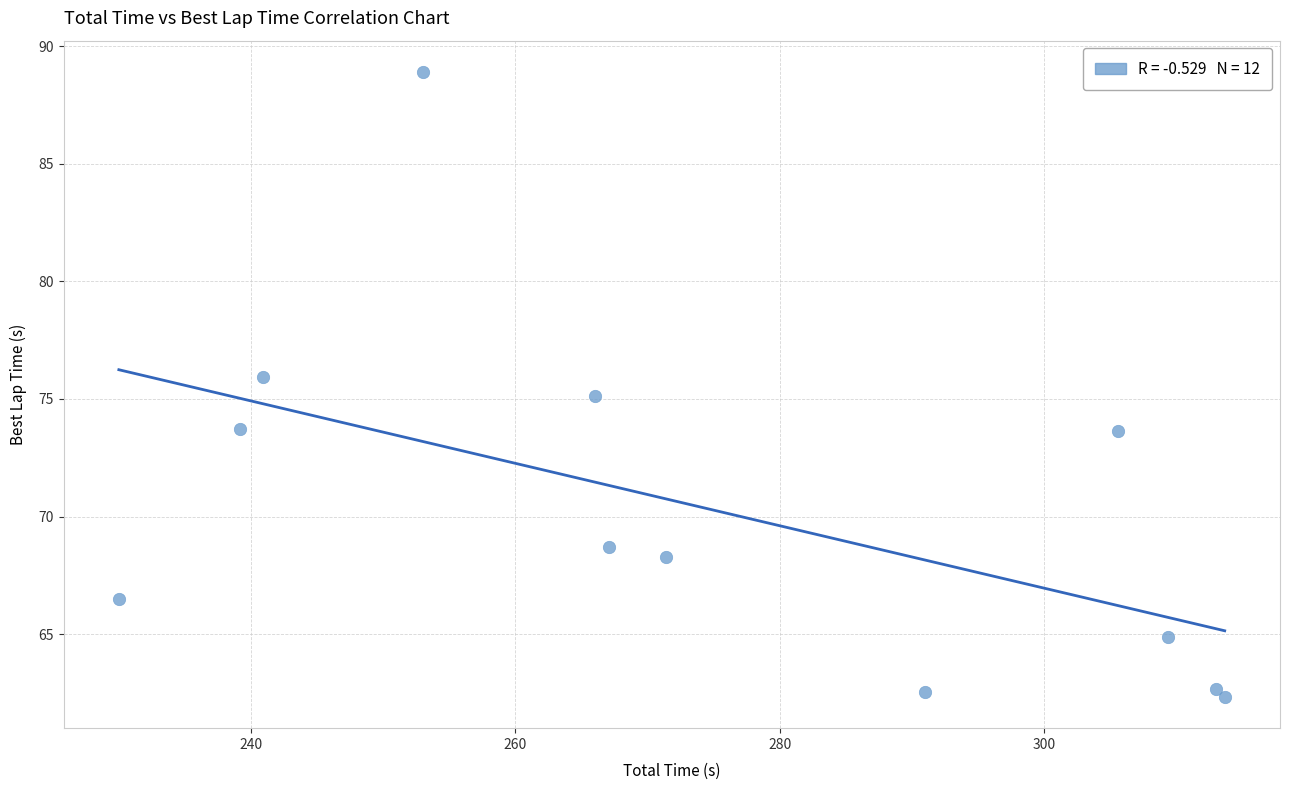

What is the average Y value?

70.3